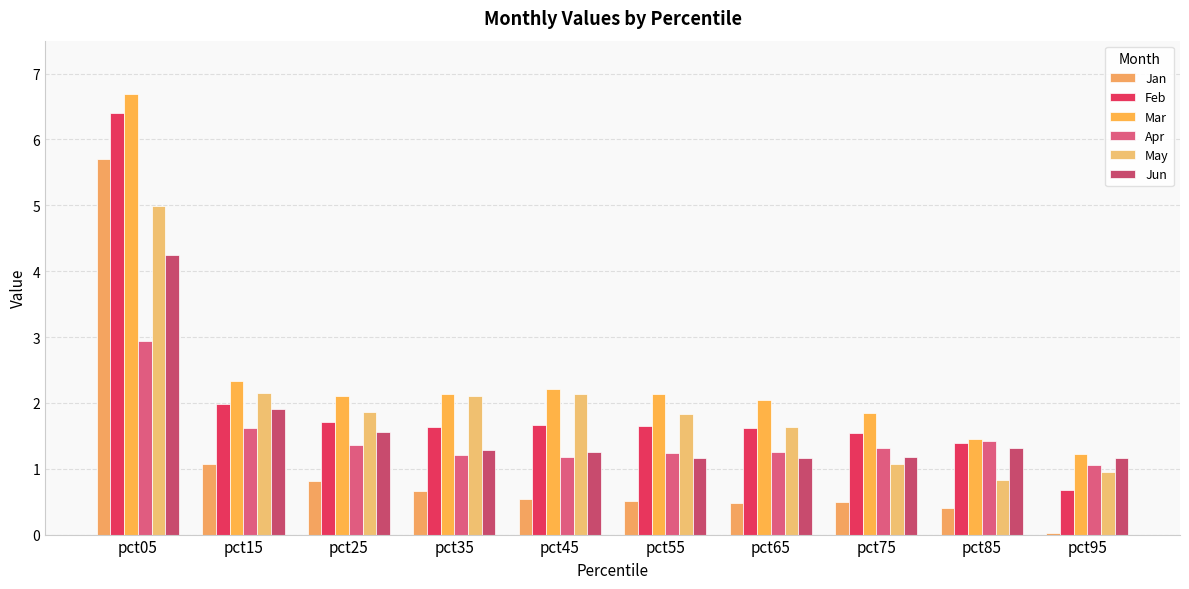

What is the average value of the Apr series?

1.5